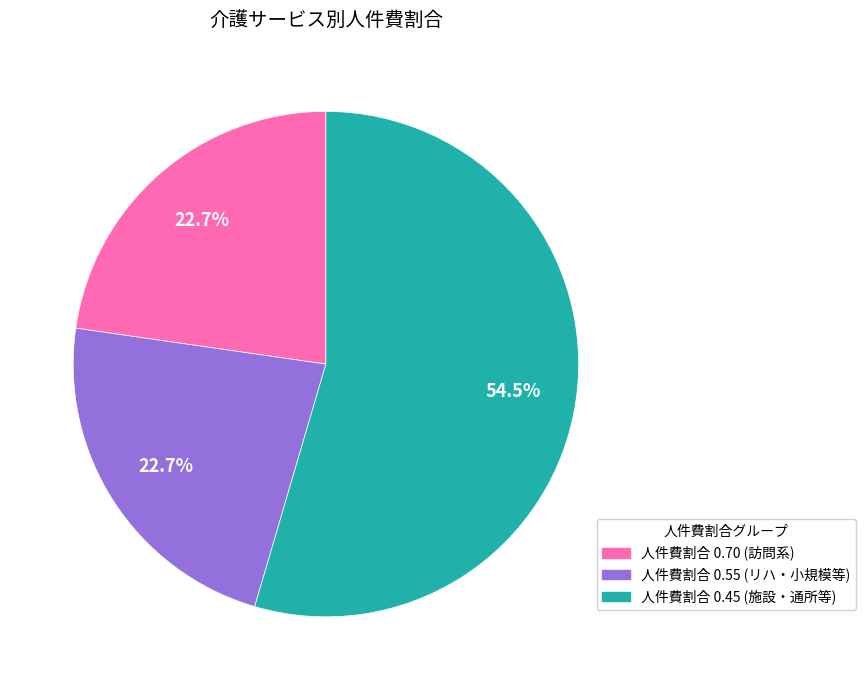

Is there a majority slice in this chart?

Yes